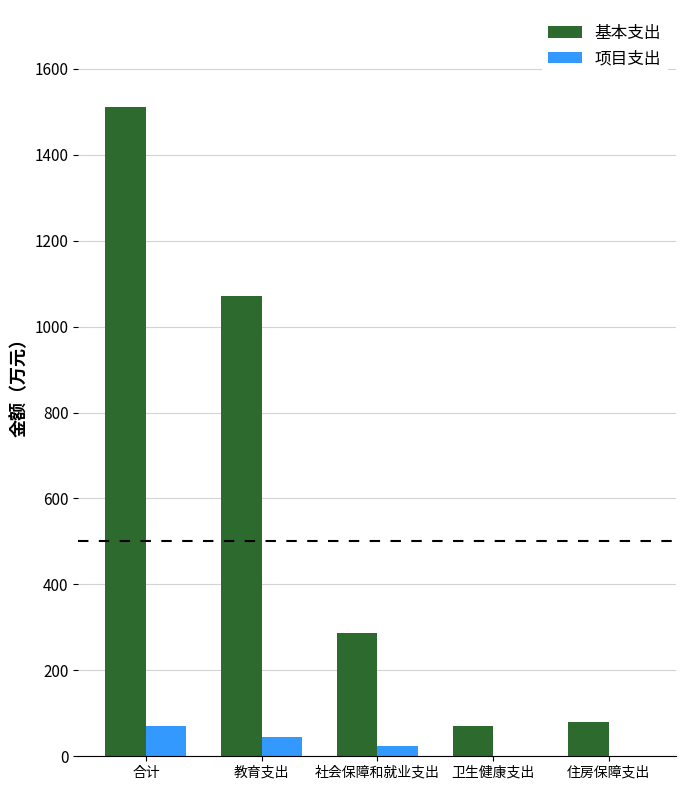

Is the value of 基本支出 at 卫生健康支出 greater than the value of 项目支出 at 住房保障支出?

Yes